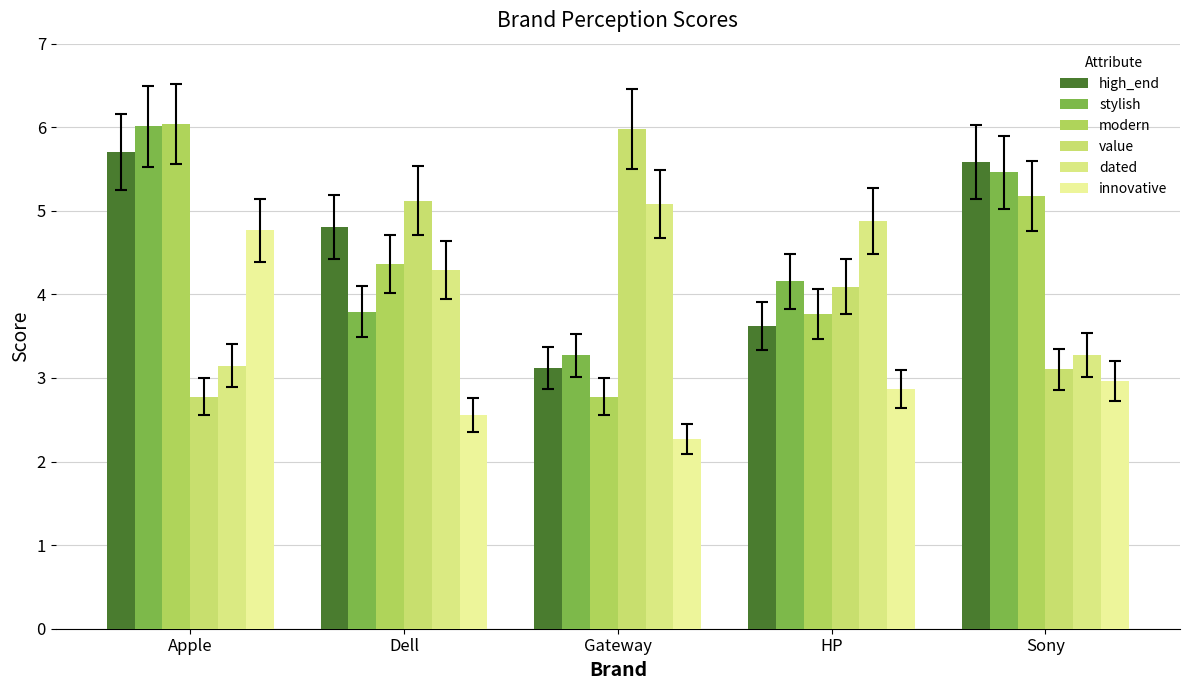

Reading left to right, transcribe all the data shown in this chart.

high_end: 5.7	4.8	3.1	3.6	5.6
stylish: 6.0	3.8	3.3	4.2	5.5
modern: 6.0	4.4	2.8	3.8	5.2
value: 2.8	5.1	6.0	4.1	3.1
dated: 3.1	4.3	5.1	4.9	3.3
innovative: 4.8	2.6	2.3	2.9	3.0